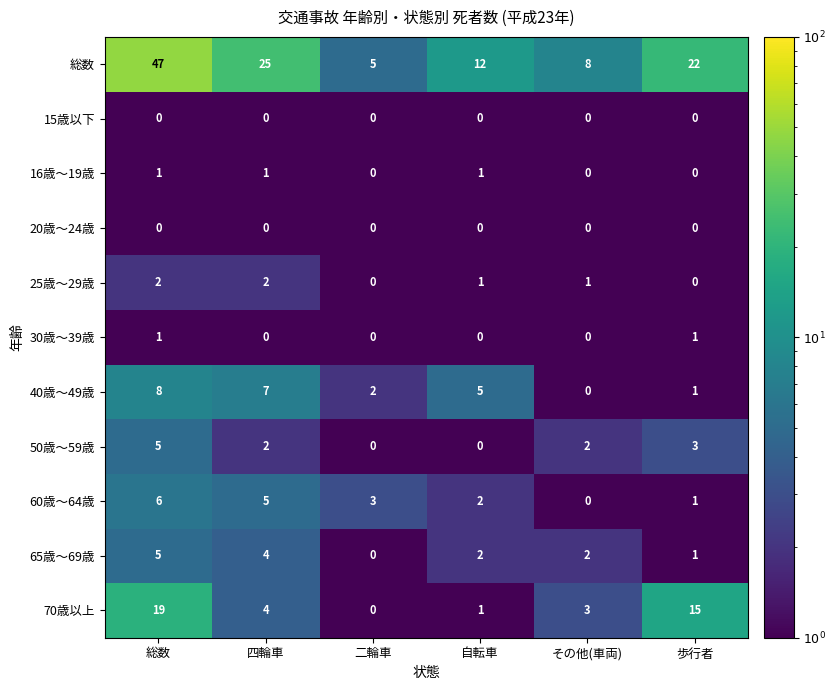

What is the maximum value for 40歳～49歳?

8